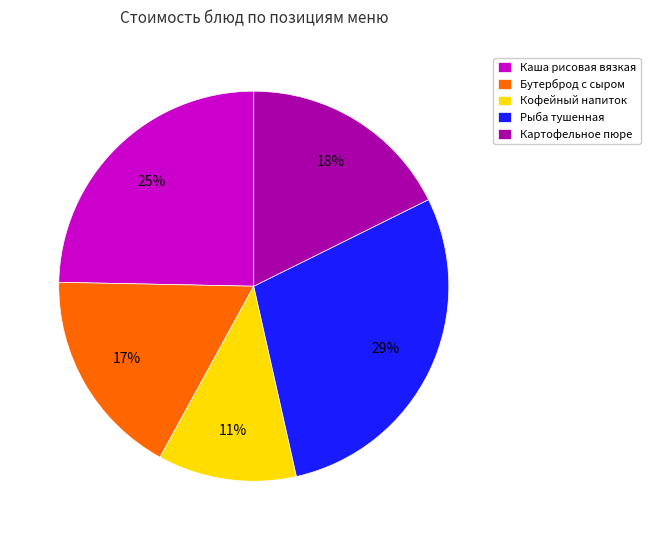

Which category has the smallest portion of the pie?

Кофейный напиток